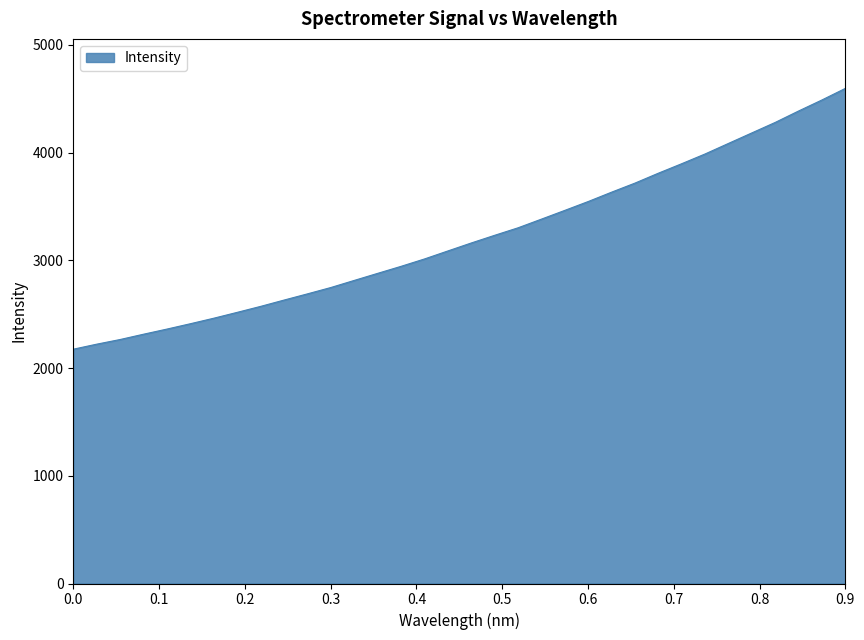

How many values are below 3161?

17